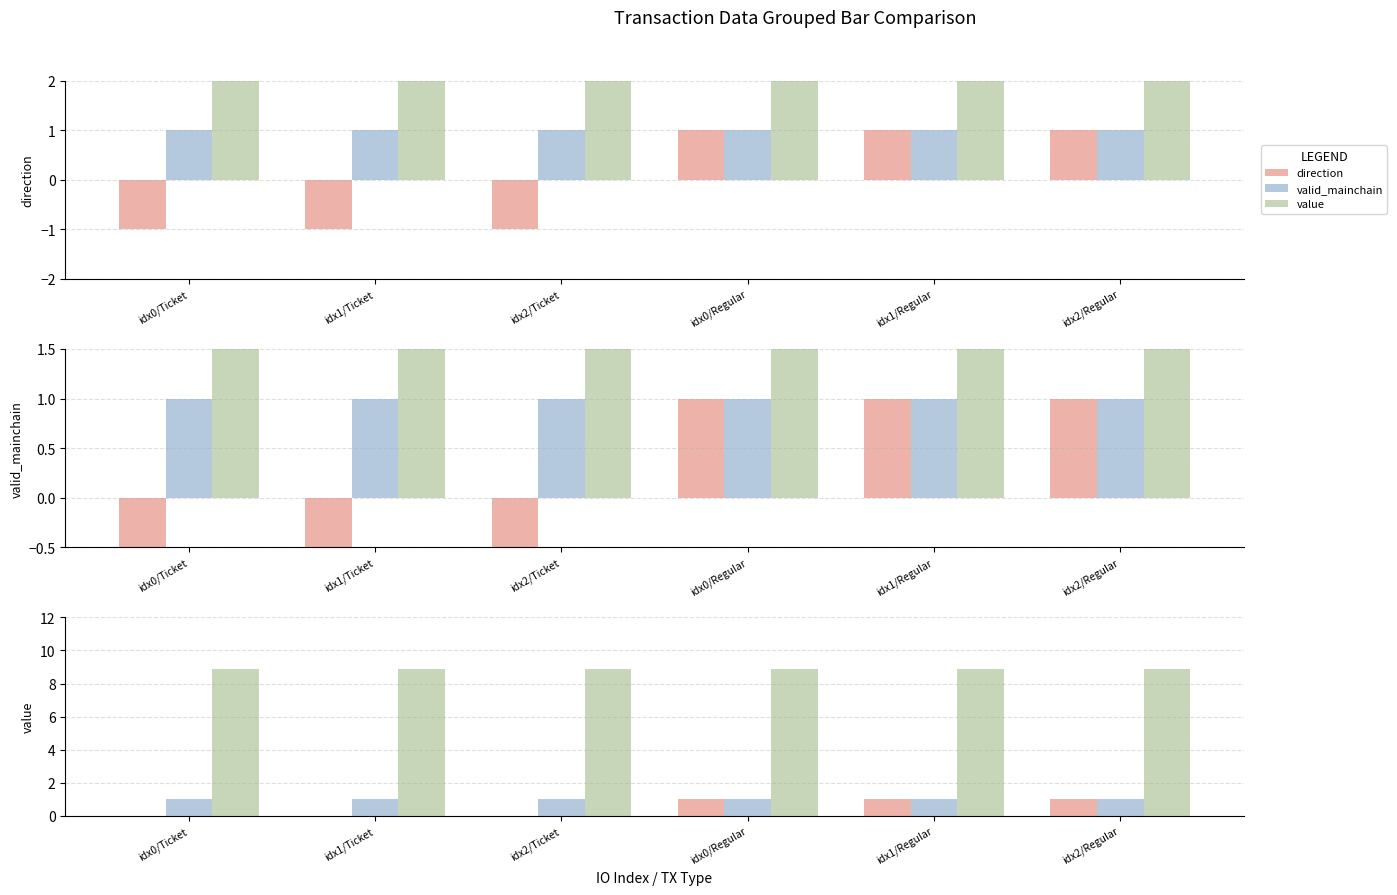

What is the highest value of the valid_mainchain series?

1.0